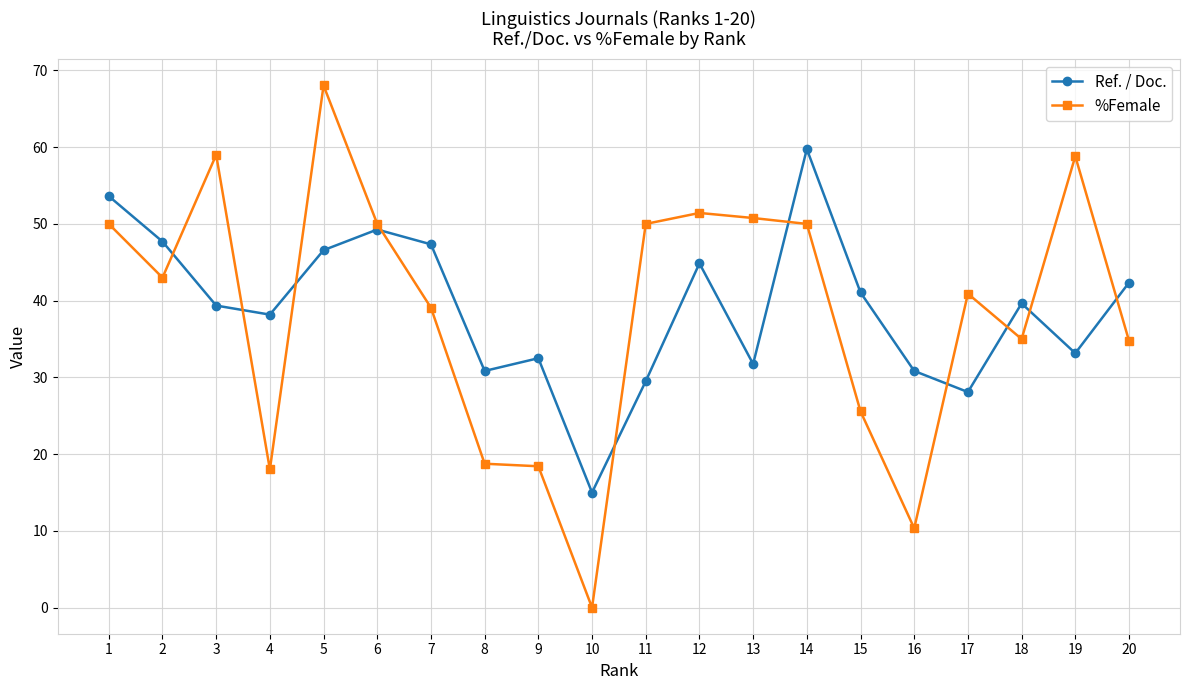

Is this an area chart (filled region under the line)?

No